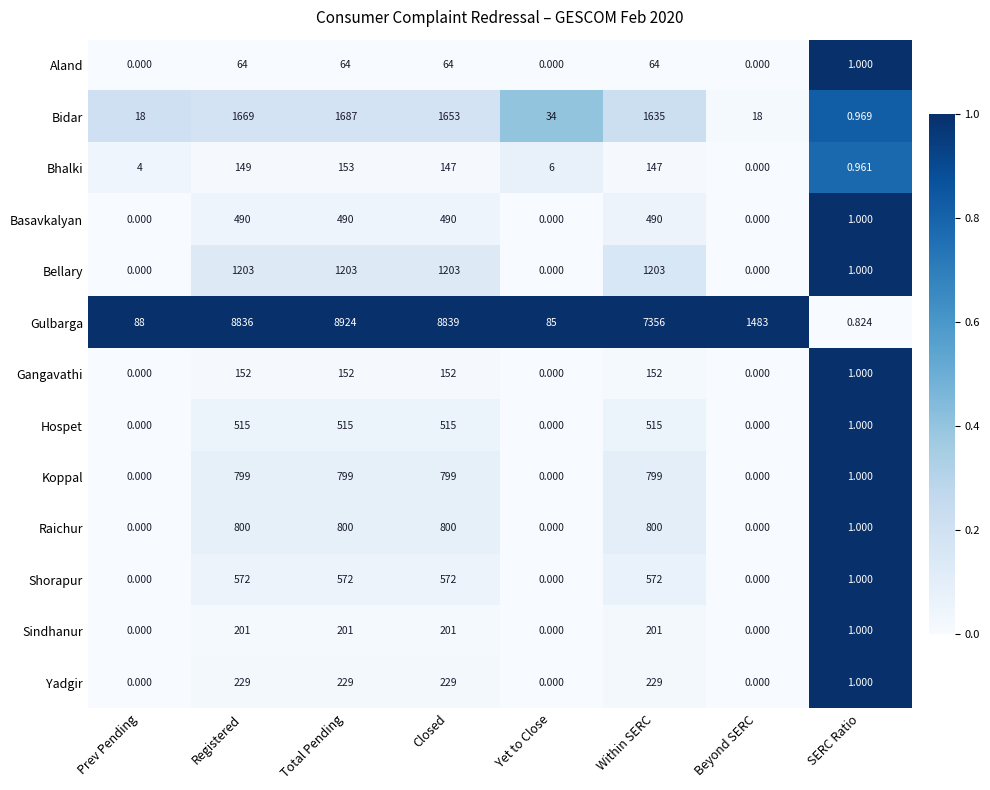

Rank the series at Within SERC from highest to lowest value.

Gulbarga, Bidar, Bellary, Raichur, Koppal, Shorapur, Hospet, Basavkalyan, Yadgir, Sindhanur, Gangavathi, Bhalki, Aland